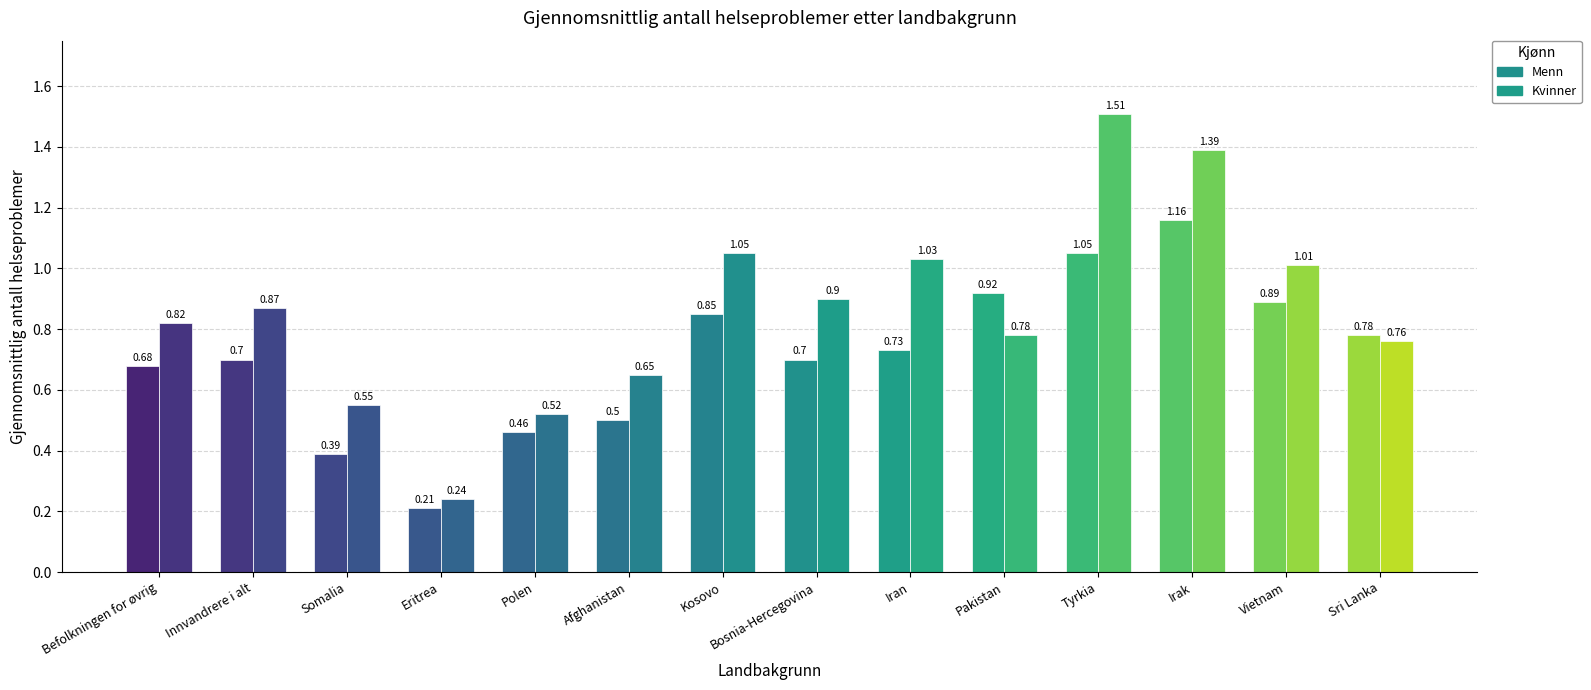

How many bars are there in total?

28